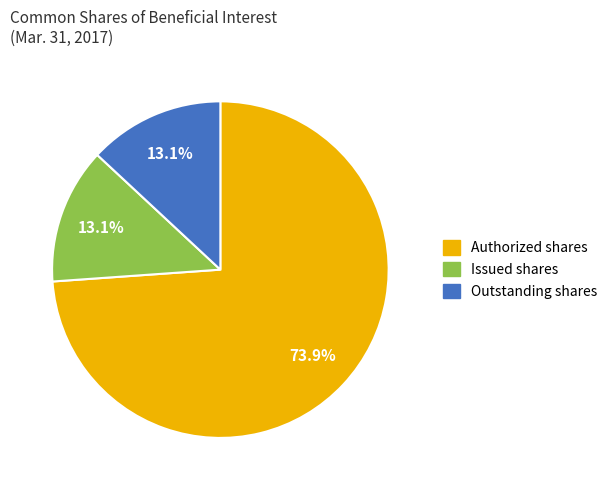

Combined, what portion of the pie is Authorized shares and Issued shares?

86.9%